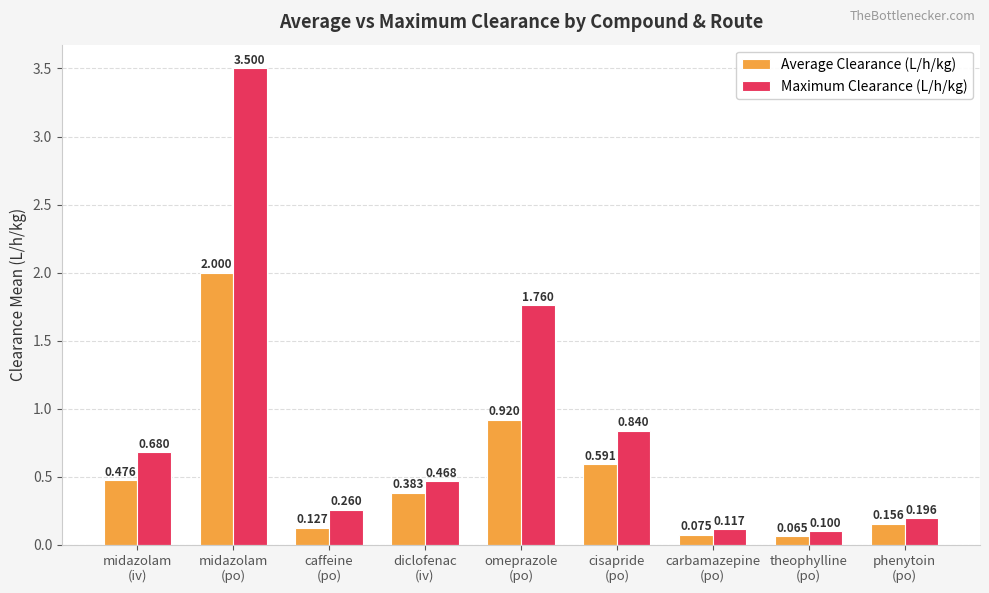

What are all the series names shown in the legend?

Average Clearance (L/h/kg), Maximum Clearance (L/h/kg)